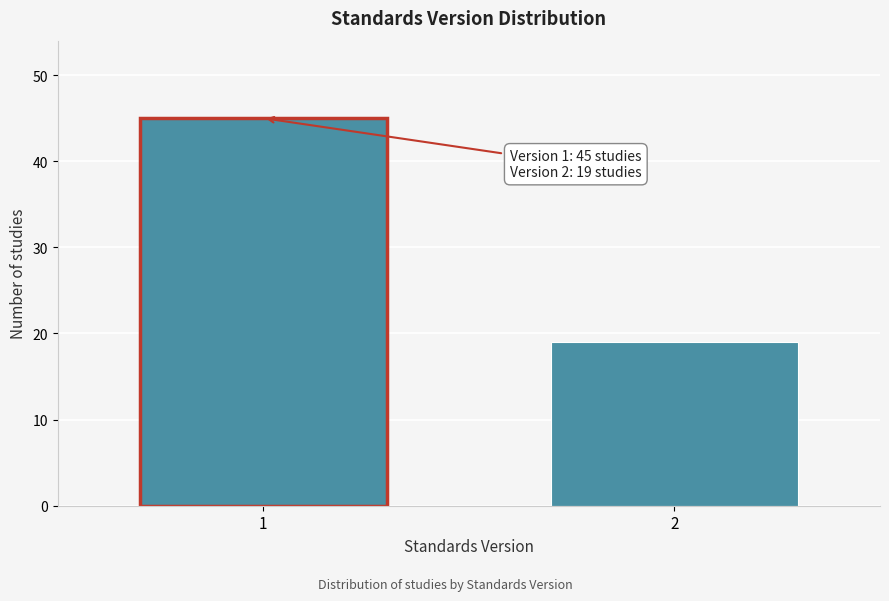

Reading left to right, transcribe all the data shown in this chart.

45	19